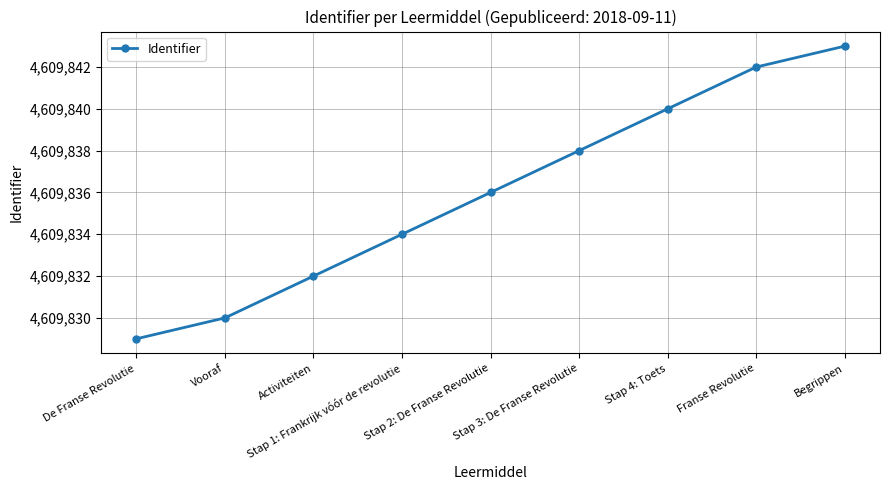

What is the value of the 8th point from the left?

4609842